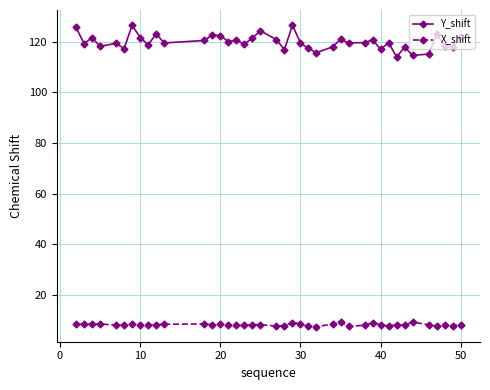

What is the maximum value shown in the chart?

126.6